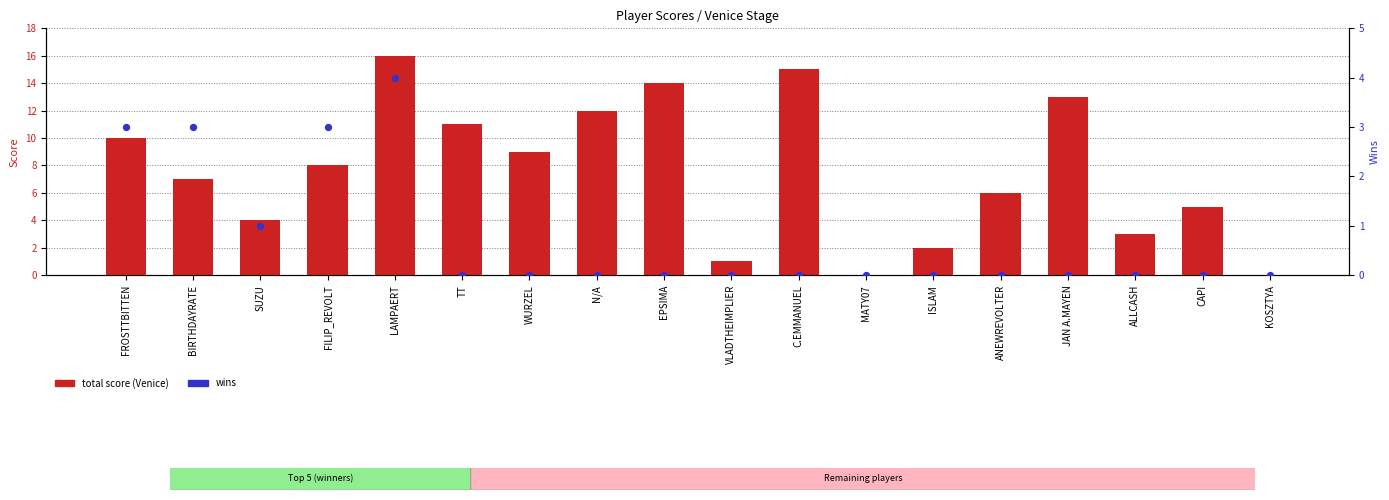

Which series contains the lowest Y value?

total score